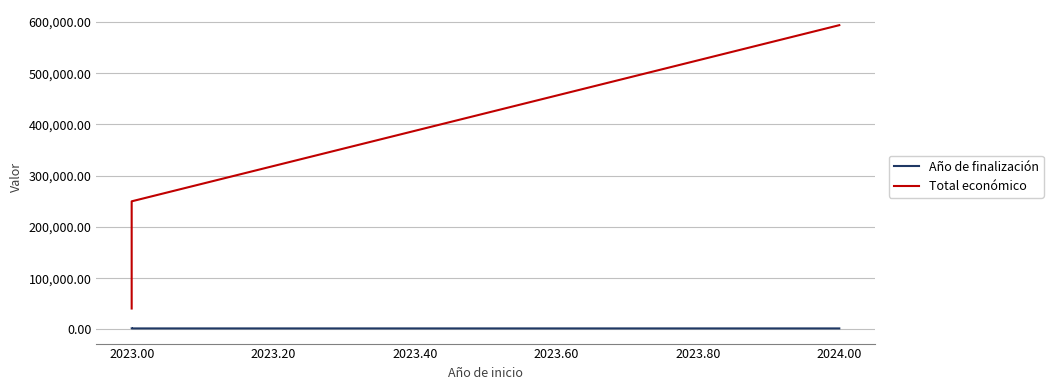

At 2023.00, list the series in order from largest to smallest.

Total económico, Año de finalización